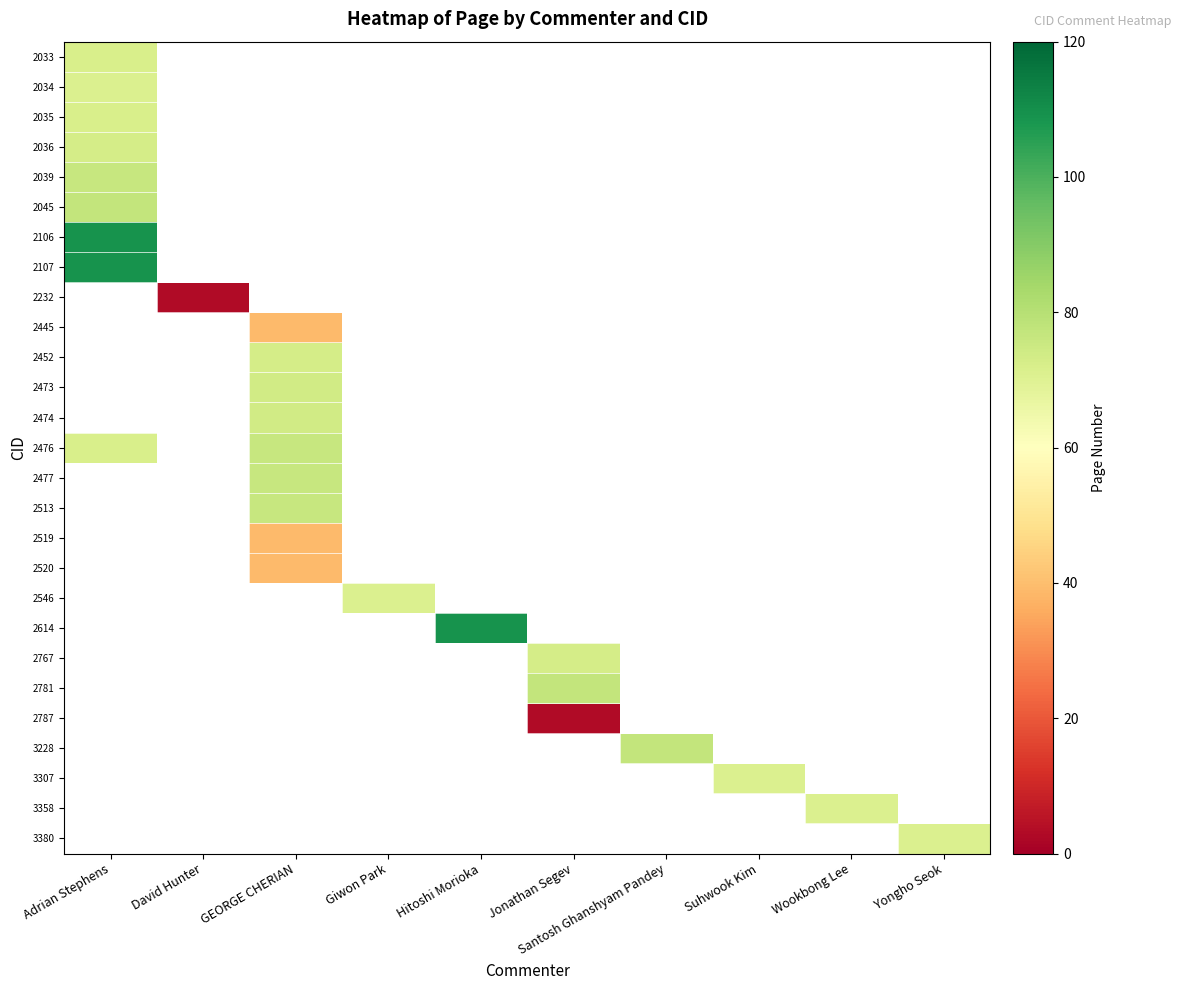

How many series are shown in this chart?

27